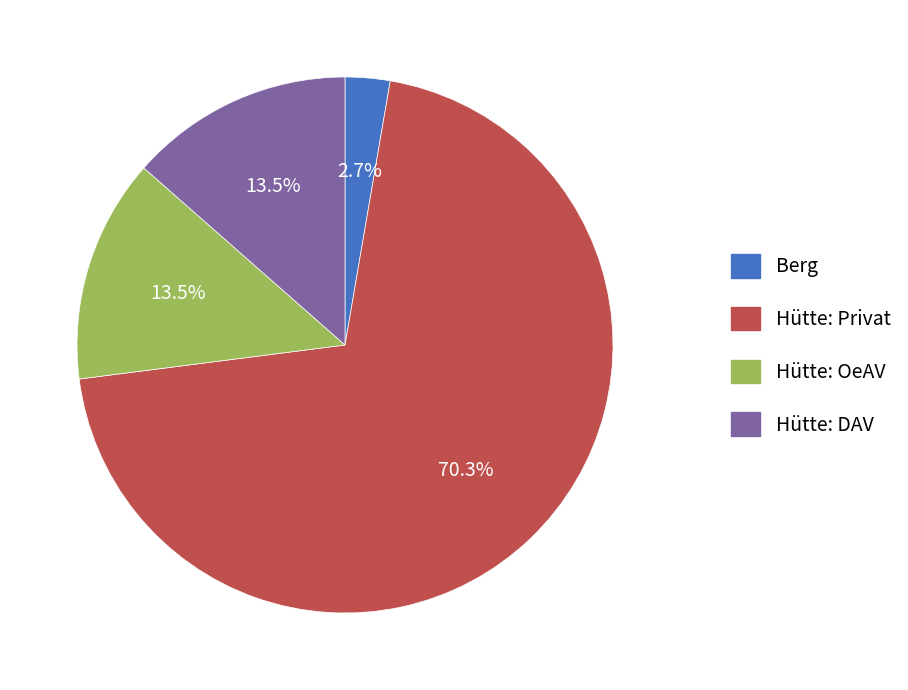

Is the sum of Hütte: DAV and Berg greater than half?

No